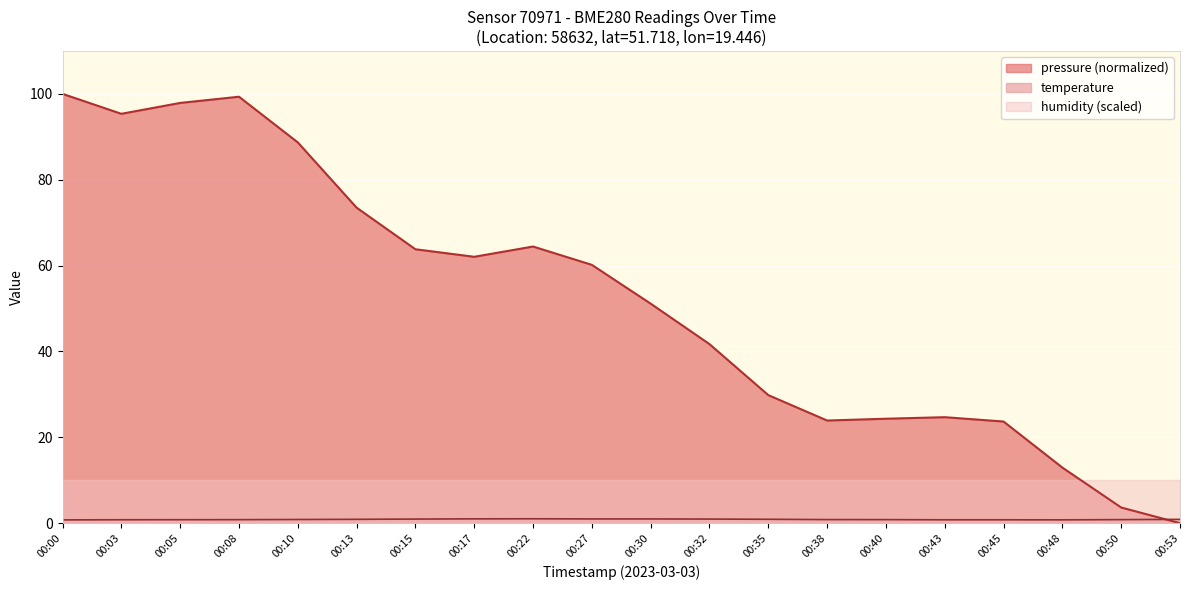

What is the difference between the maximum and minimum values in the pressure series?

100.0